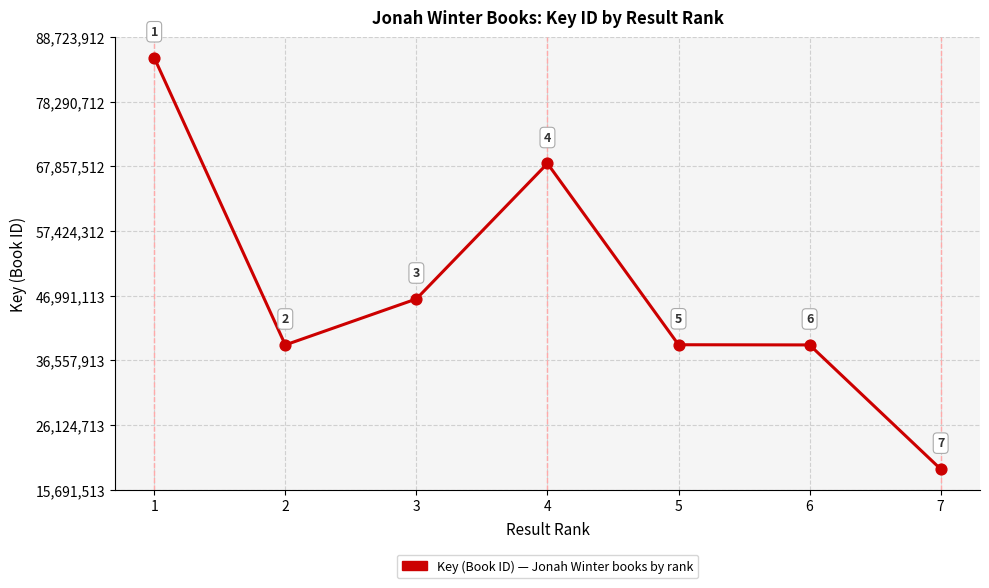

What is the change in value from 4 to 5?

-29254801